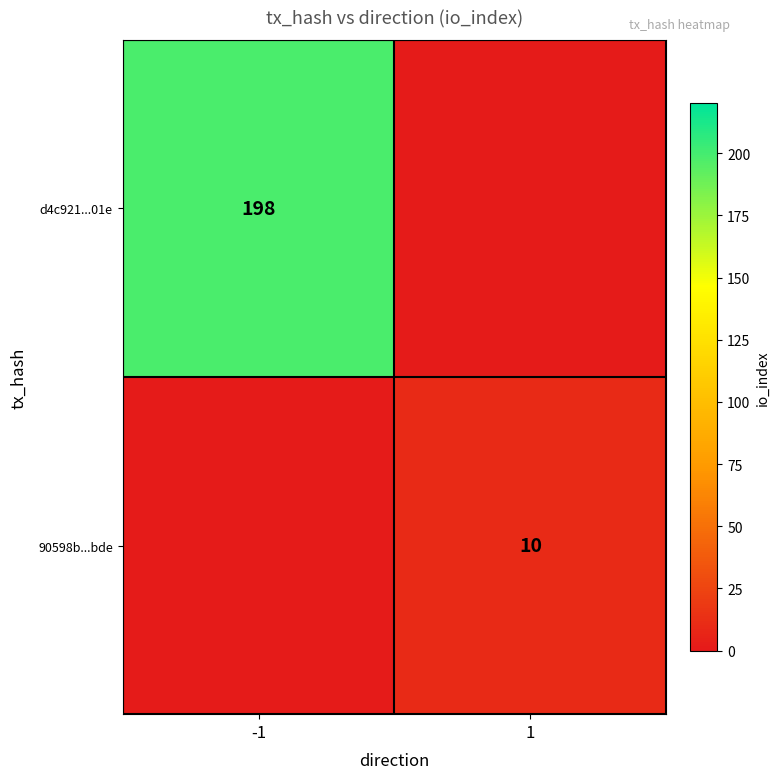

The value of 90598b...bde at 1 is 10. True or false?

True